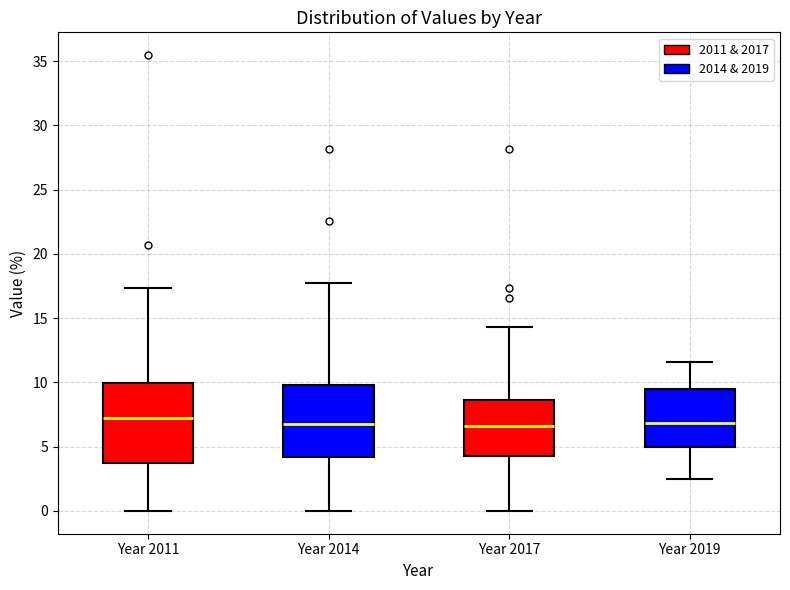

Comparing the boxes themselves (not the whiskers), which one is the tallest?

Year 2011